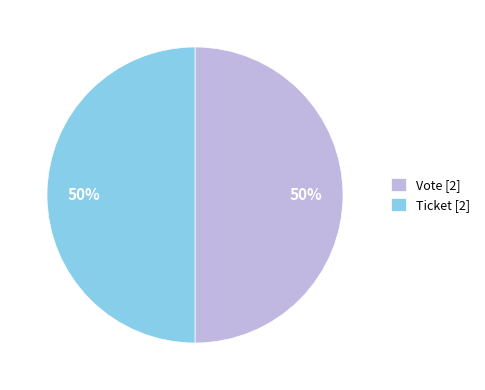

The Vote [2] slice represents 50% of the pie. True or false?

True